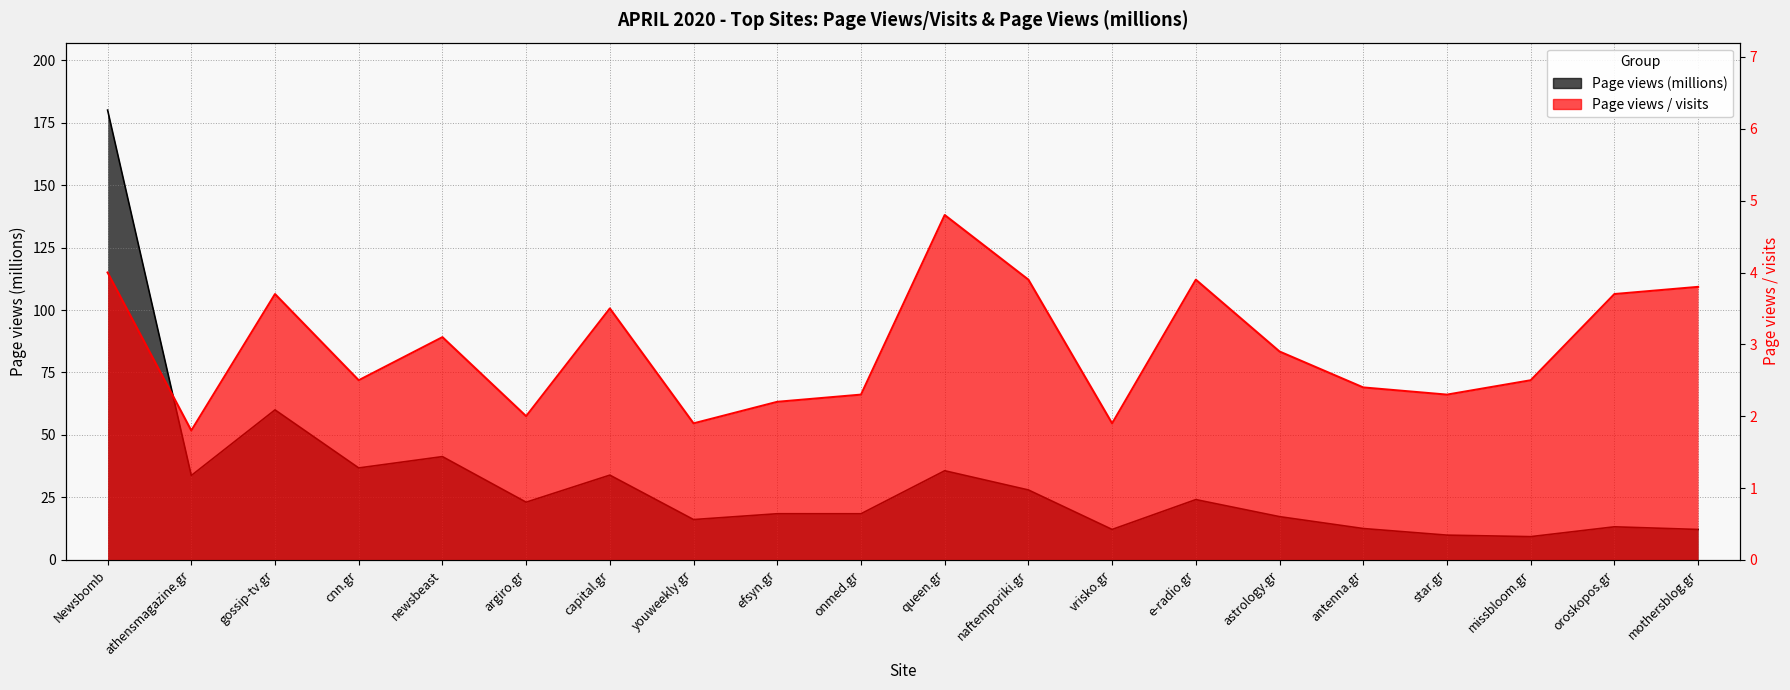

How many data points does each series have?

20